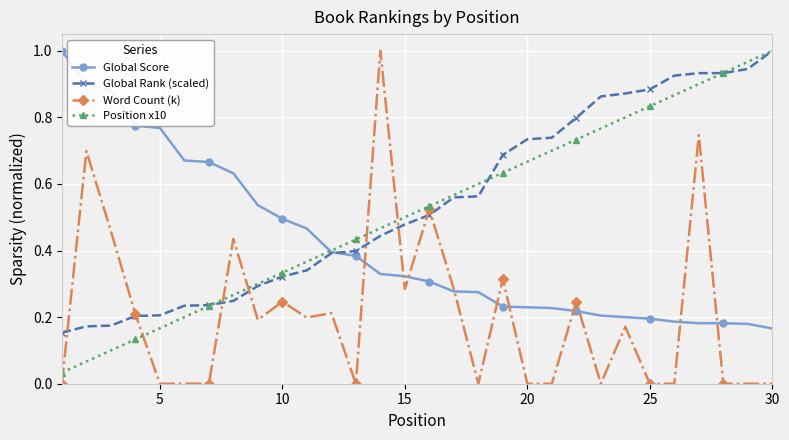

True or false: Position x10 has more than 1 interior local peaks.

False